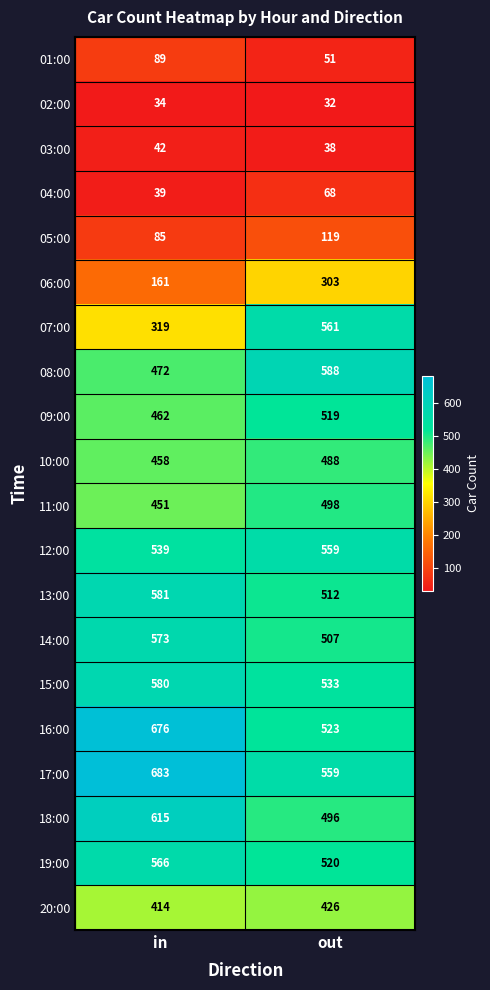

Rank the series at in from highest to lowest value.

17:00, 16:00, 18:00, 13:00, 15:00, 14:00, 19:00, 12:00, 08:00, 09:00, 10:00, 11:00, 20:00, 07:00, 06:00, 01:00, 05:00, 03:00, 04:00, 02:00